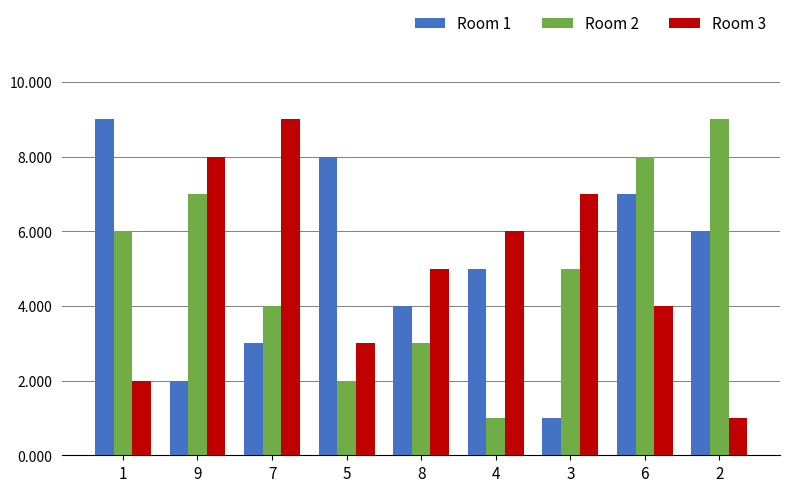

What is the label of the 9th bar from the right?

1